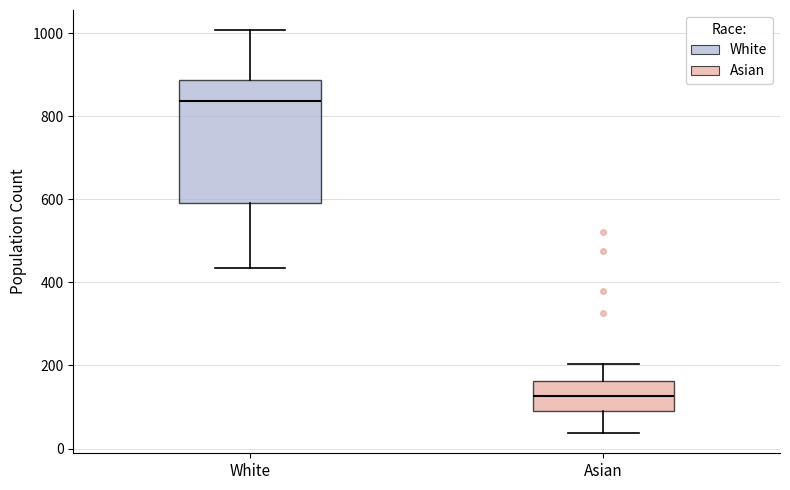

Which box has the lowest median line?

Asian